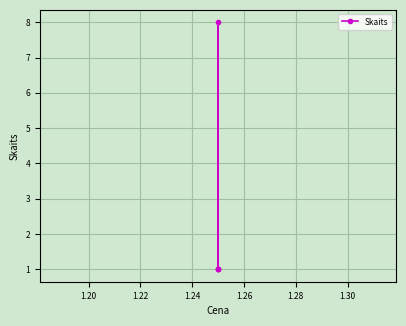

True or false: the data has more than 1 interior local peaks.

False